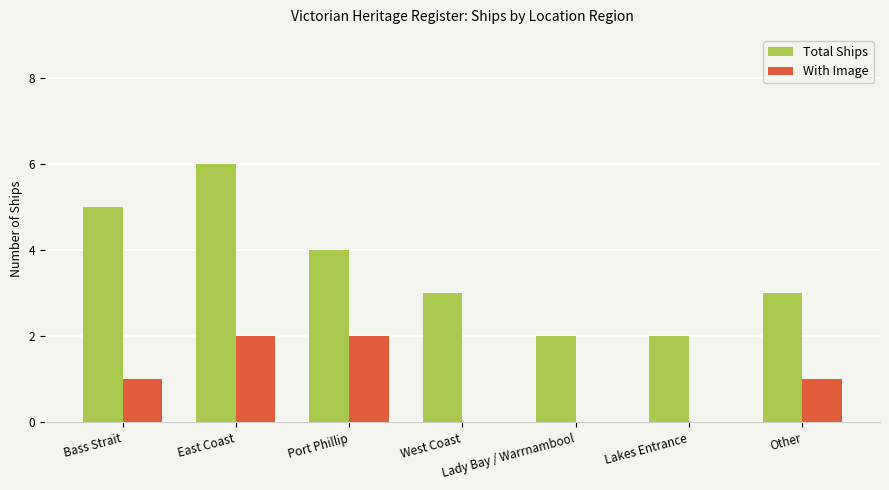

Between West Coast and Other, which series saw the biggest shift?

With Image